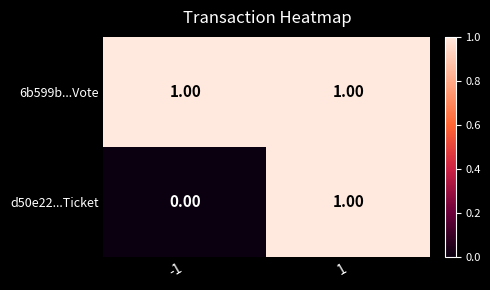

Rank the series by their average value, from lowest to highest.

d50e22...Ticket, 6b599b...Vote